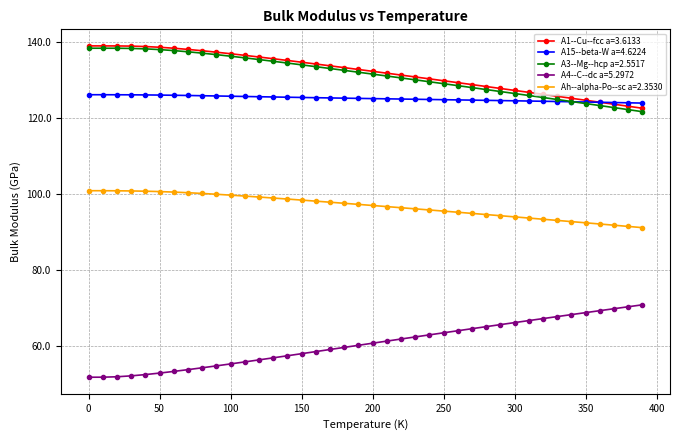

What is the difference between the maximum and minimum values in the A15--beta-W a=4.6224 series?

2.2